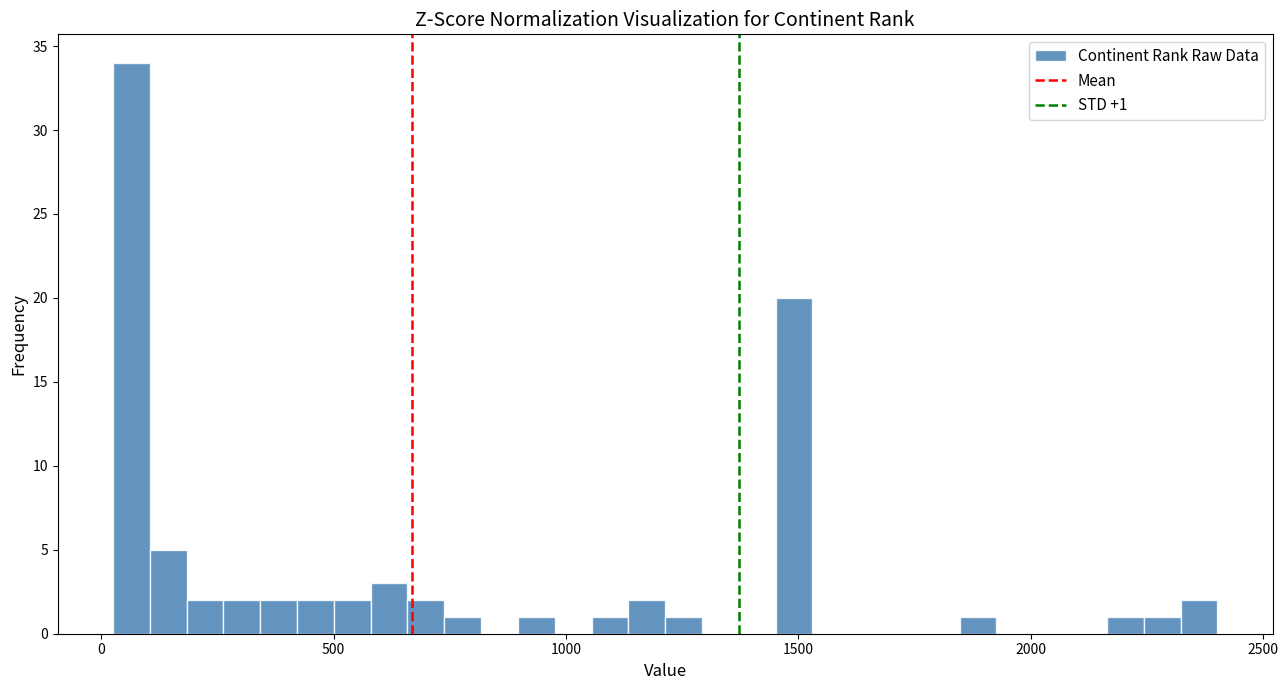

Around what value on the x-axis is the tallest bar? Give the approximate position of its centre, as read against the axis.

50